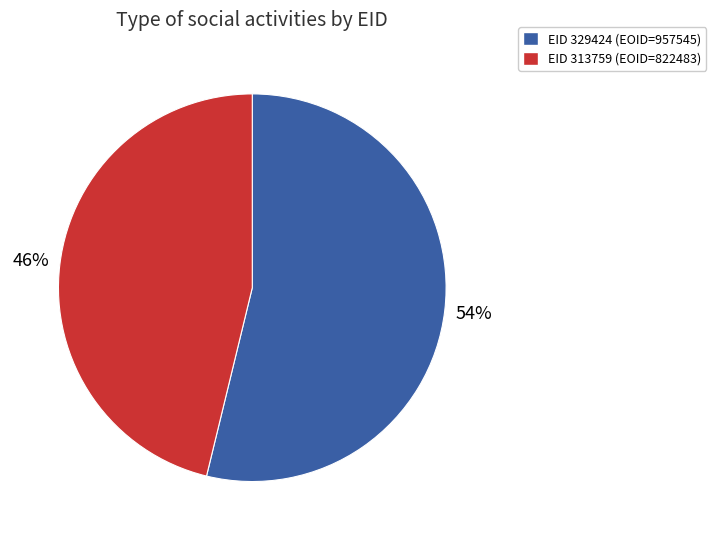

Does any single category account for the majority?

Yes